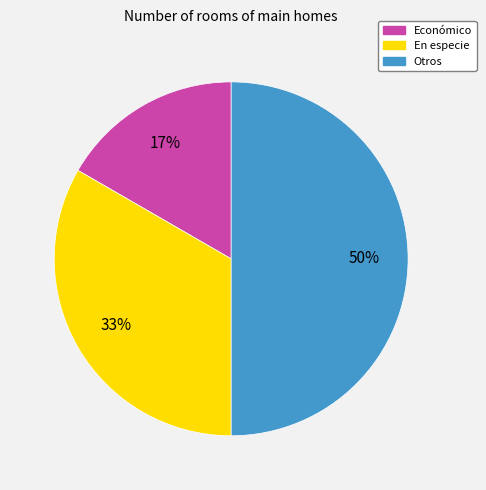

What is the largest slice in the pie chart?

Otros